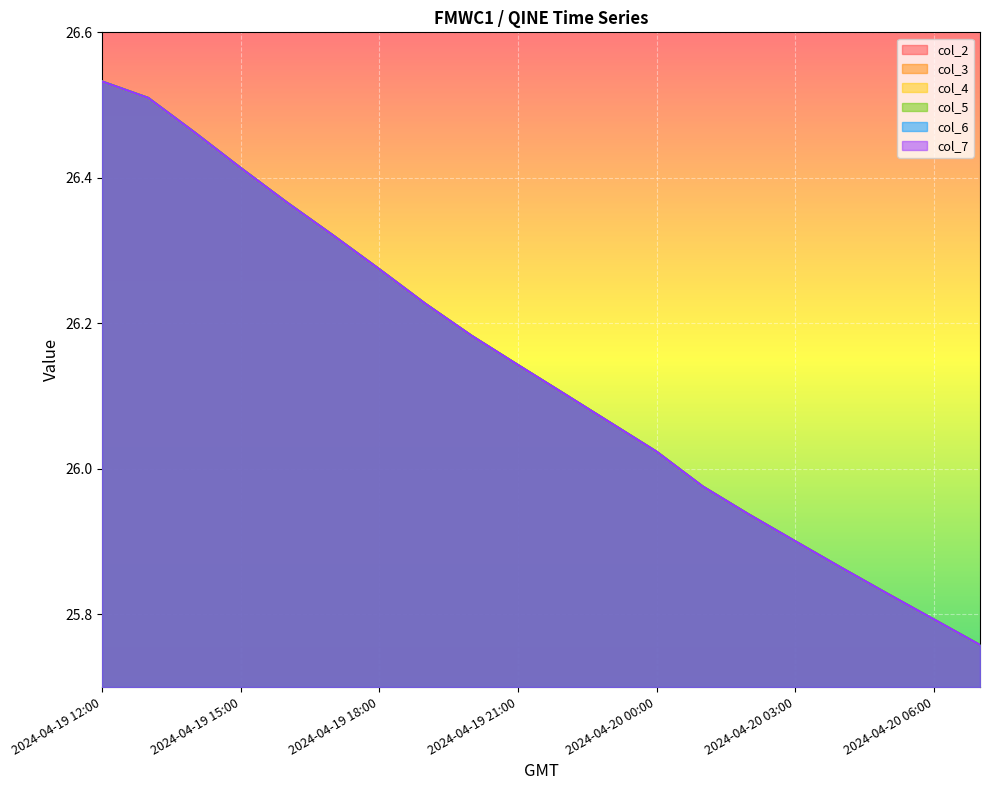

True or false: col_7 and col_4 cross at least once.

False